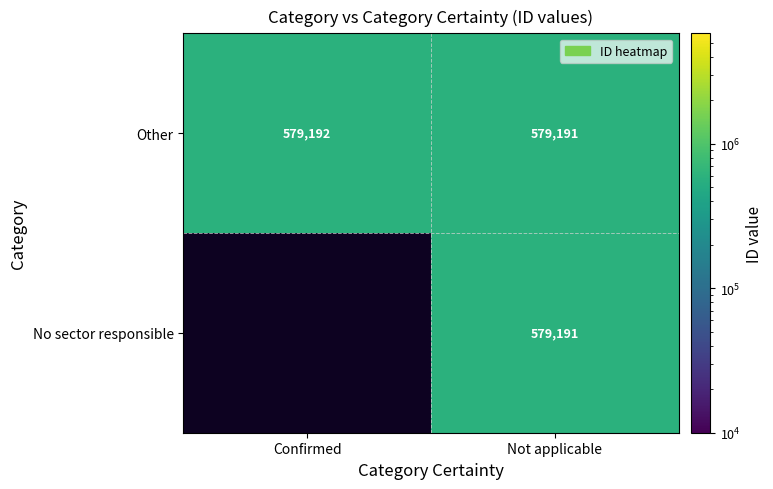

Which label corresponds to the largest value in the chart?

Confirmed